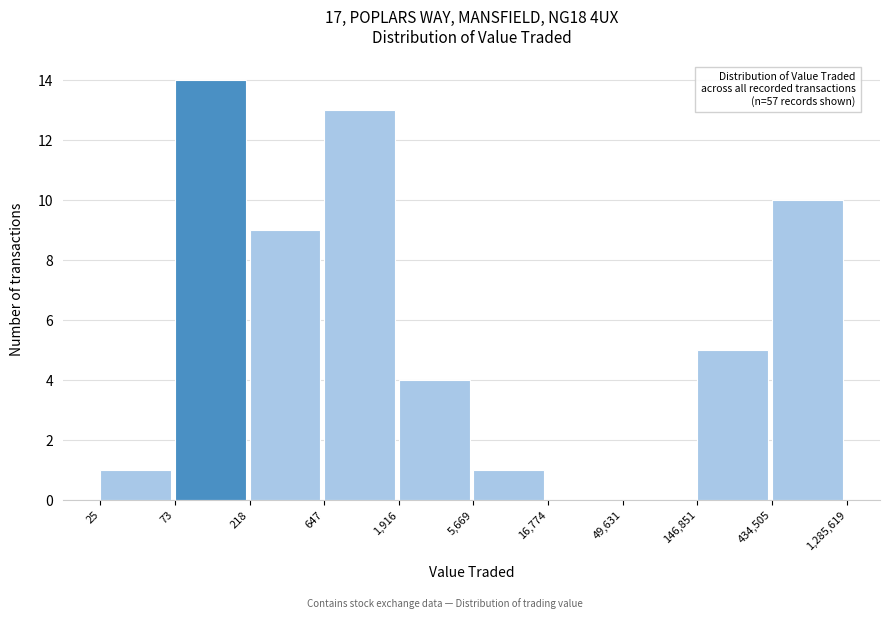

Reading left to right, transcribe all the data shown in this chart.

25=1	73=14	218=9	647=13	1,916=4	5,669=1	16,774=0	49,631=0	146,851=5	434,505=10